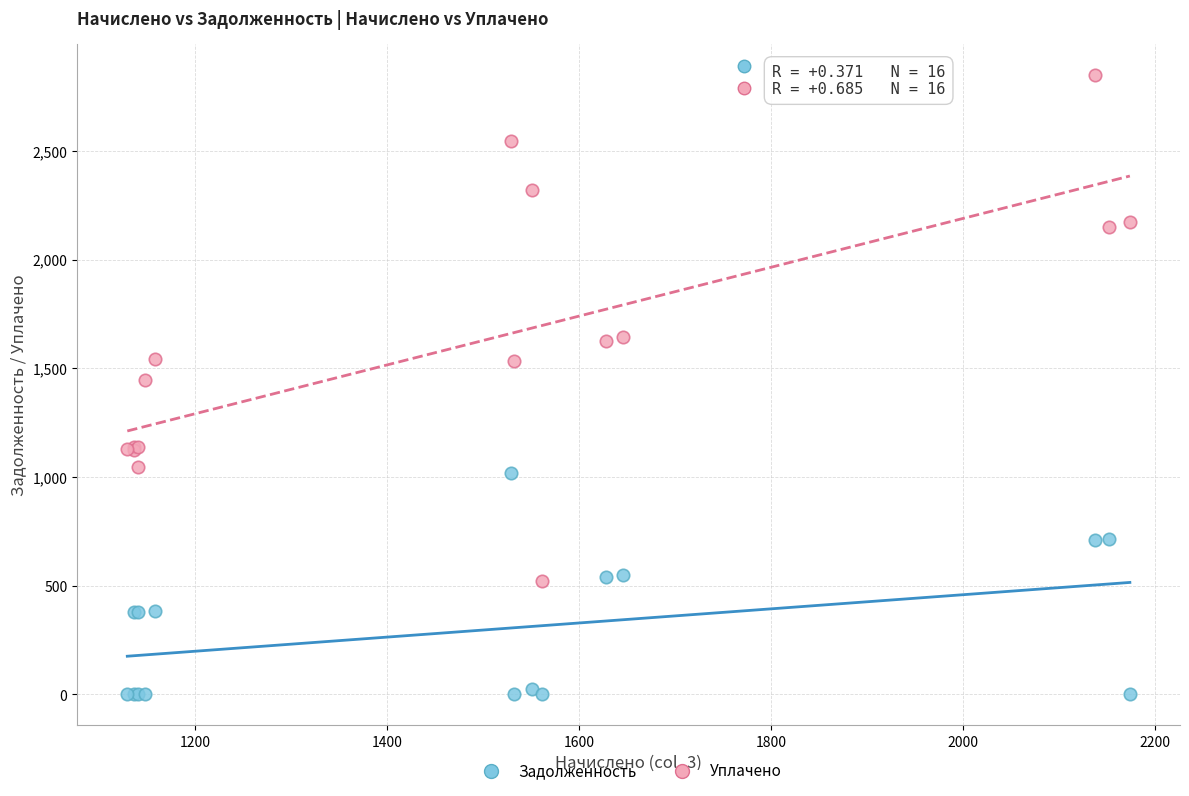

Which series contains the lowest Y value?

Задолженность